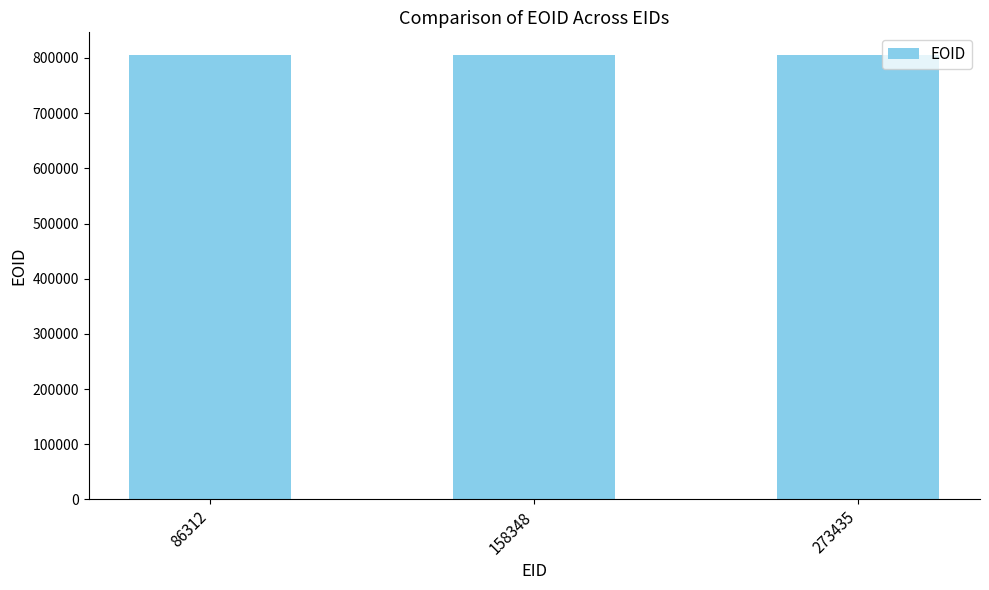

The chart shows a value of 806150 at 158348. True or false?

True